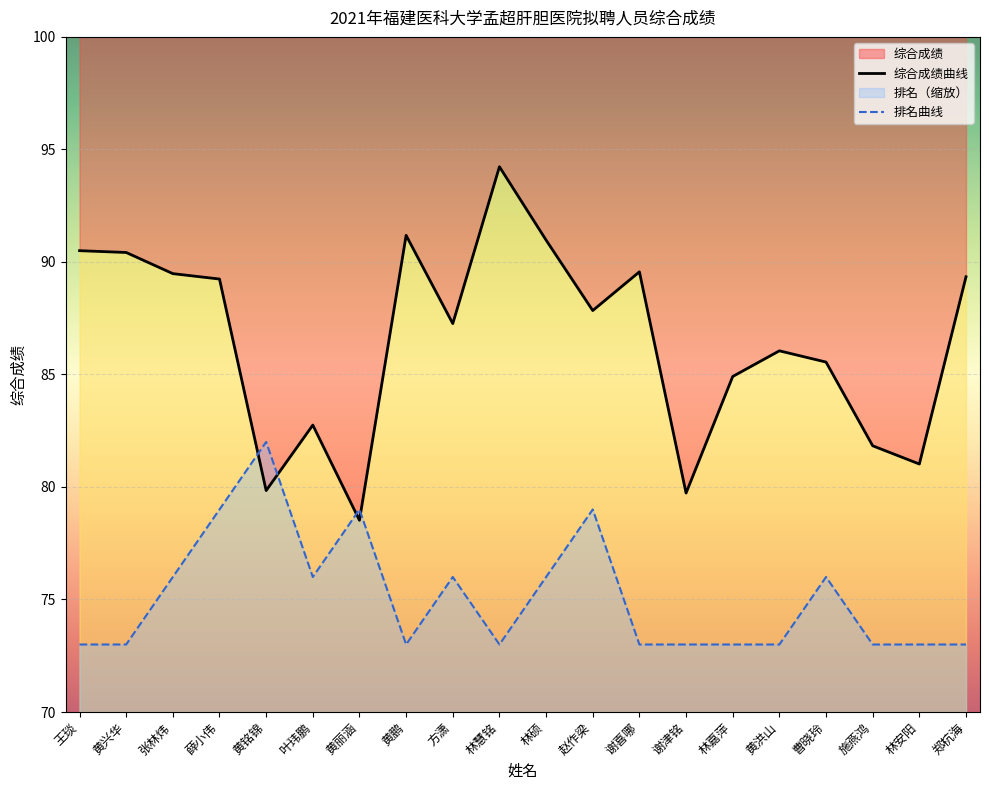

Which series has the largest total across all categories?

综合成绩